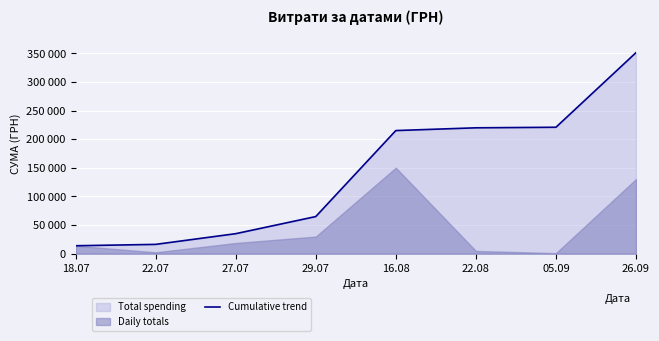

What is the sum of the values at 29.07 and 26.09?

416054.4